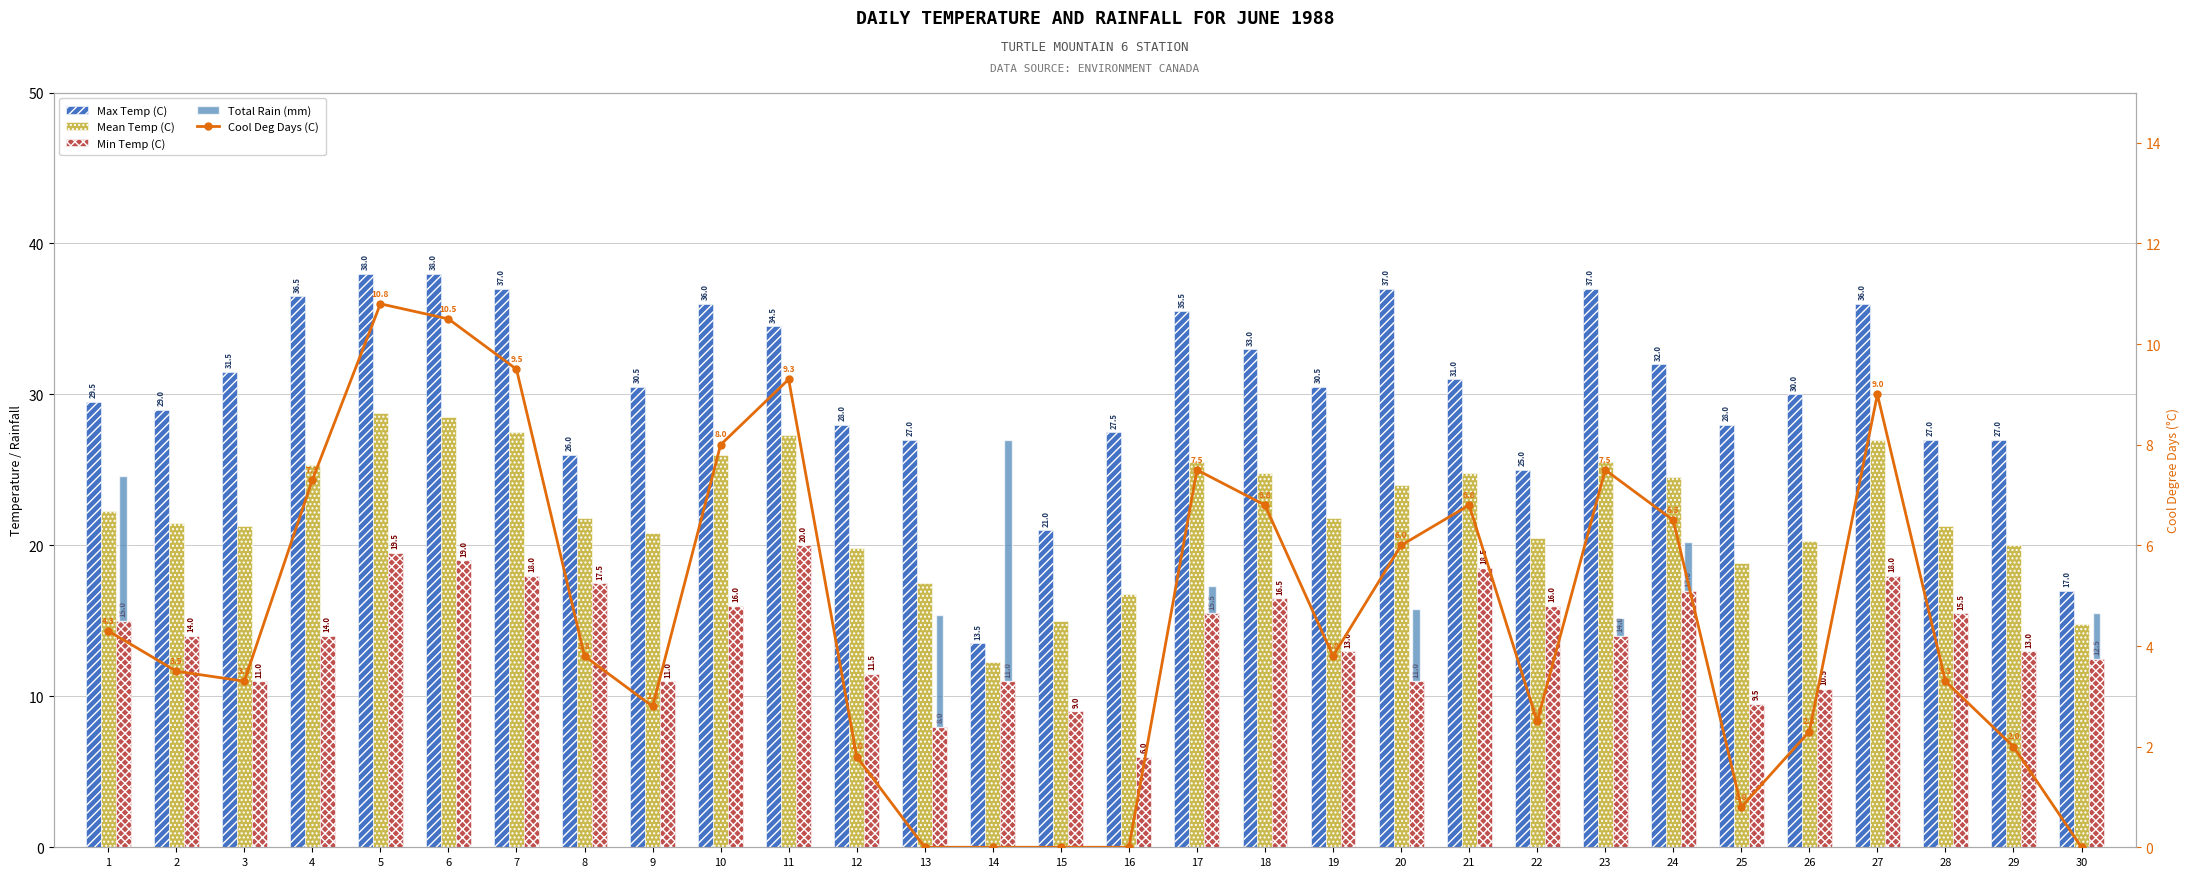

Reading left to right, list all the values displayed in this chart.

Max Temp (C): 1=29.5	2=29.0	3=31.5	4=36.5	5=38.0	6=38.0	7=37.0	8=26.0	9=30.5	10=36.0	11=34.5	12=28.0	13=27.0	14=13.5	15=21.0	16=27.5	17=35.5	18=33.0	19=30.5	20=37.0	21=31.0	22=25.0	23=37.0	24=32.0	25=28.0	26=30.0	27=36.0	28=27.0	29=27.0	30=17.0
Mean Temp (C): 1=22.3	2=21.5	3=21.3	4=25.3	5=28.8	6=28.5	7=27.5	8=21.8	9=20.8	10=26.0	11=27.3	12=19.8	13=17.5	14=12.3	15=15.0	16=16.8	17=25.5	18=24.8	19=21.8	20=24.0	21=24.8	22=20.5	23=25.5	24=24.5	25=18.8	26=20.3	27=27.0	28=21.3	29=20.0	30=14.8
Min Temp (C): 1=15.0	2=14.0	3=11.0	4=14.0	5=19.5	6=19.0	7=18.0	8=17.5	9=11.0	10=16.0	11=20.0	12=11.5	13=8.0	14=11.0	15=9.0	16=6.0	17=15.5	18=16.5	19=13.0	20=11.0	21=18.5	22=16.0	23=14.0	24=17.0	25=9.5	26=10.5	27=18.0	28=15.5	29=13.0	30=12.5
Total Rain (mm): 1=9.6	2=0.0	3=0.0	4=0.0	5=0.0	6=0.0	7=0.0	8=0.0	9=0.0	10=0.0	11=0.0	12=0.0	13=7.4	14=16.0	15=0.0	16=0.0	17=1.8	18=0.0	19=0.0	20=4.8	21=0.0	22=0.0	23=1.2	24=3.2	25=0.0	26=0.0	27=0.0	28=0.0	29=0.0	30=3.0
Cool Deg Days (C): 1=4.3	2=3.5	3=3.3	4=7.3	5=10.8	6=10.5	7=9.5	8=3.8	9=2.8	10=8.0	11=9.3	12=1.8	13=0.0	14=0.0	15=0.0	16=0.0	17=7.5	18=6.8	19=3.8	20=6.0	21=6.8	22=2.5	23=7.5	24=6.5	25=0.8	26=2.3	27=9.0	28=3.3	29=2.0	30=0.0